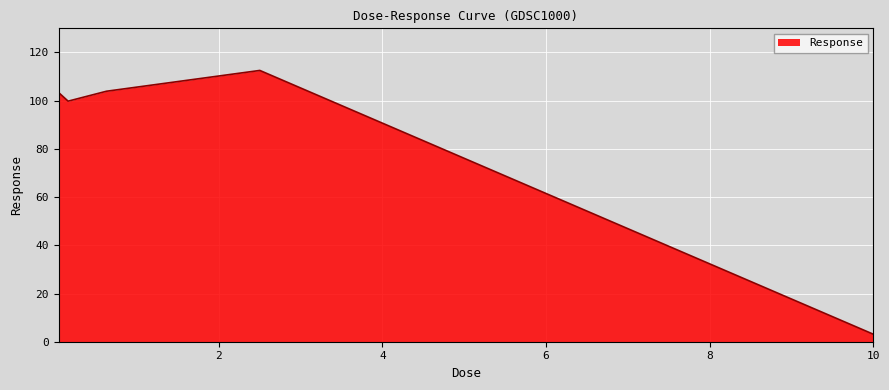

What is the difference between the maximum and minimum values?

109.4